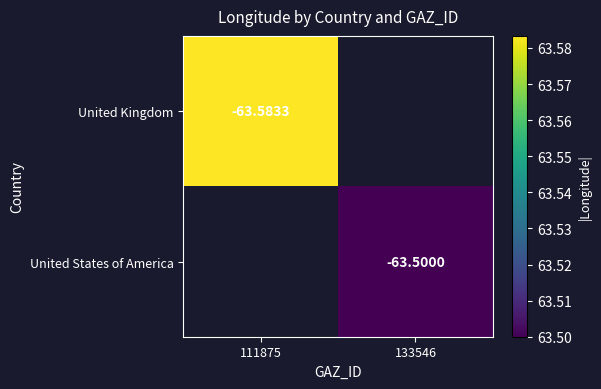

Between 133546 and 111875, which is larger?

111875